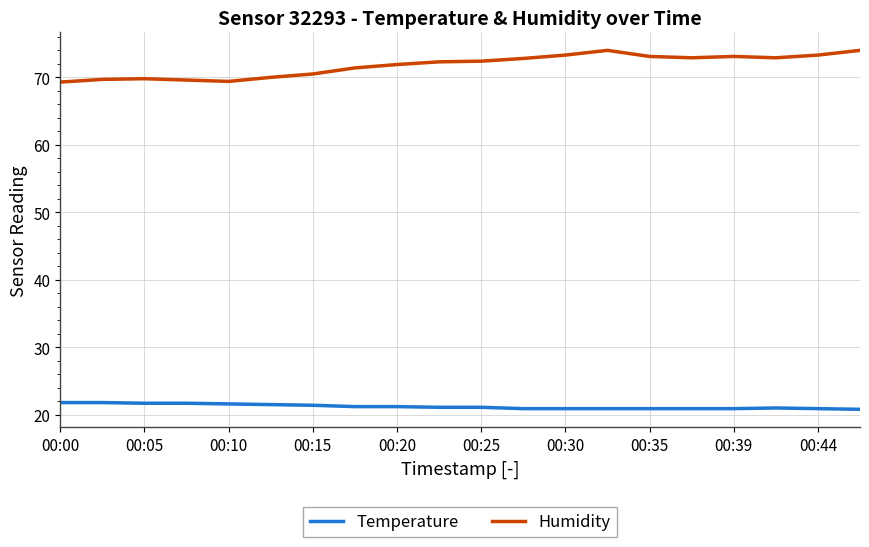

List the series in order of their overall mean, highest first.

Humidity, Temperature